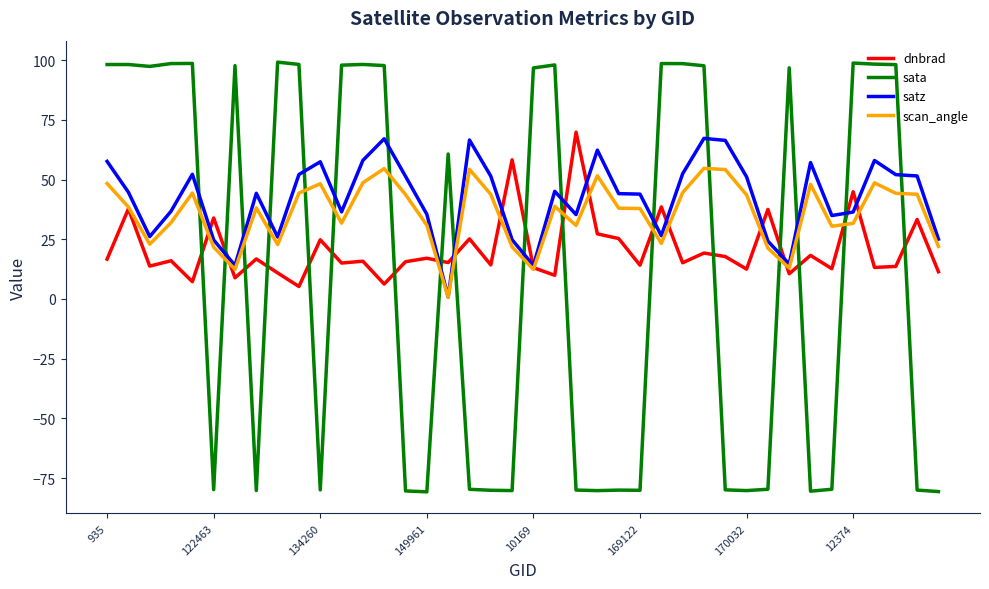

What is the difference between the maximum and minimum values in the satz series?

66.5